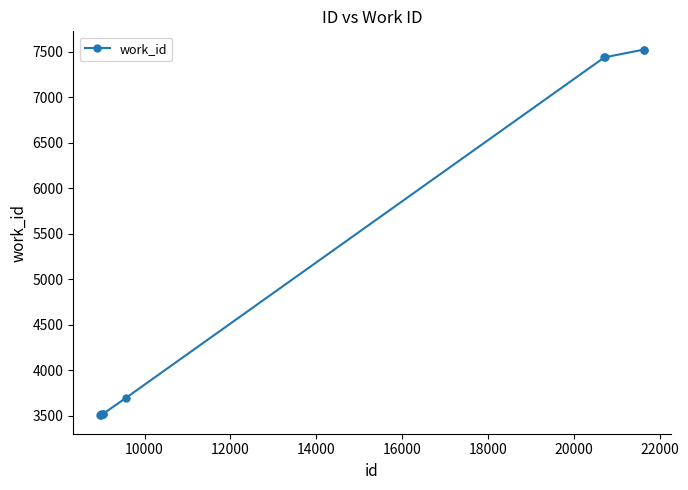

What is the difference between the maximum and second lowest values?

4016